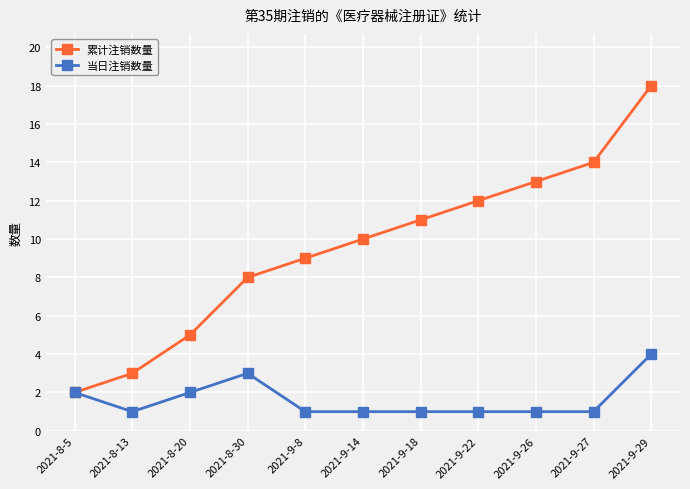

Reading left to right, what are all the values shown in this chart?

累计注销数量: 2	3	5	8	9	10	11	12	13	14	18
当日注销数量: 2	1	2	3	1	1	1	1	1	1	4